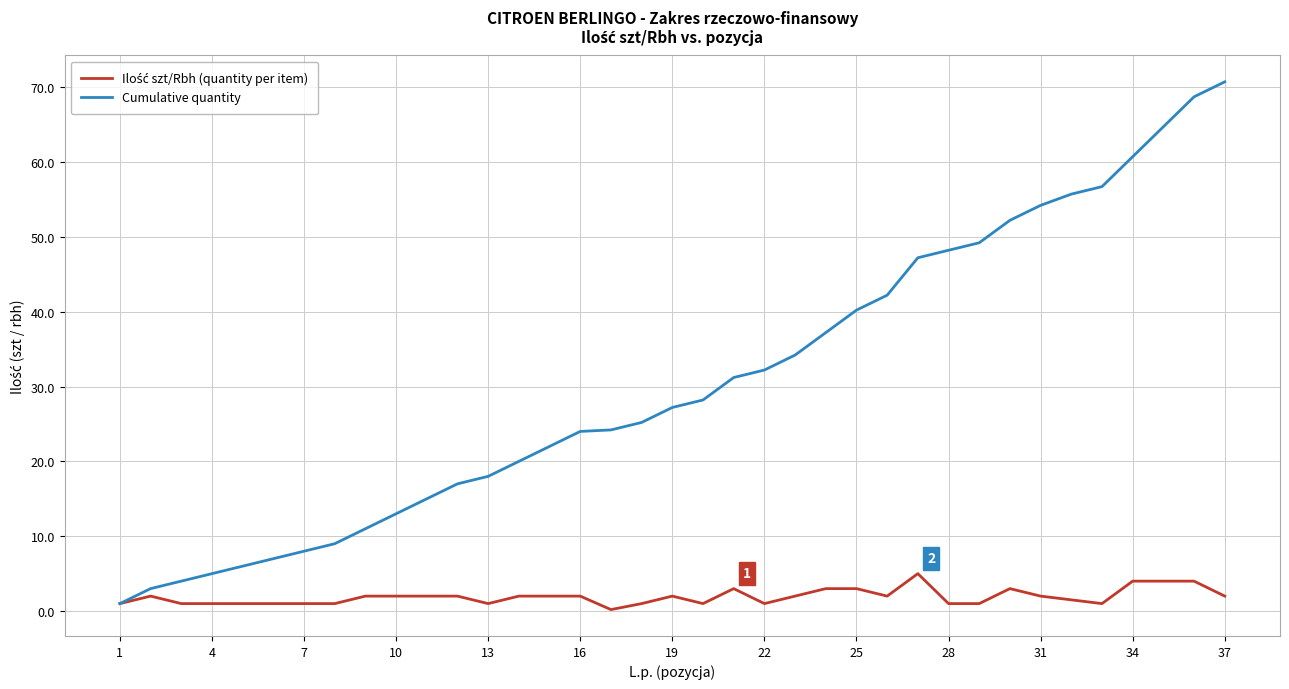

Which series has the largest range (max minus min)?

Cumulative quantity